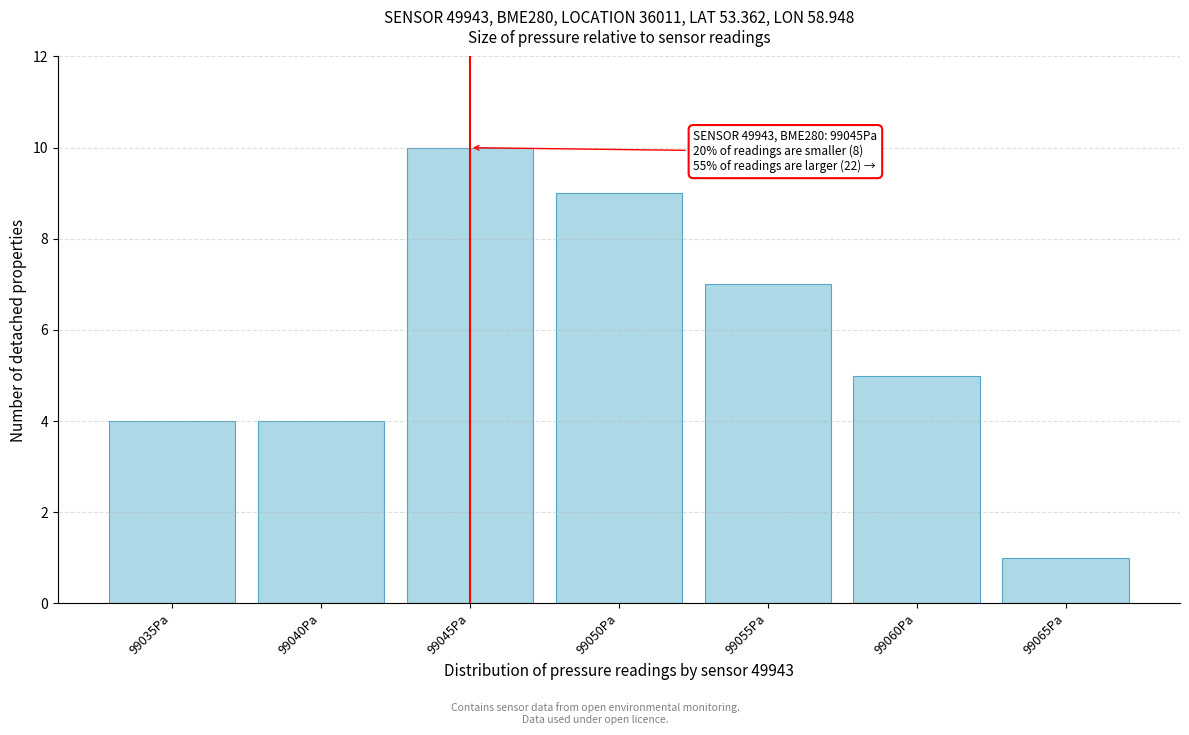

Reading right to left, what are all the values shown in this chart?

99065Pa=1	99060Pa=5	99055Pa=7	99050Pa=9	99045Pa=10	99040Pa=4	99035Pa=4